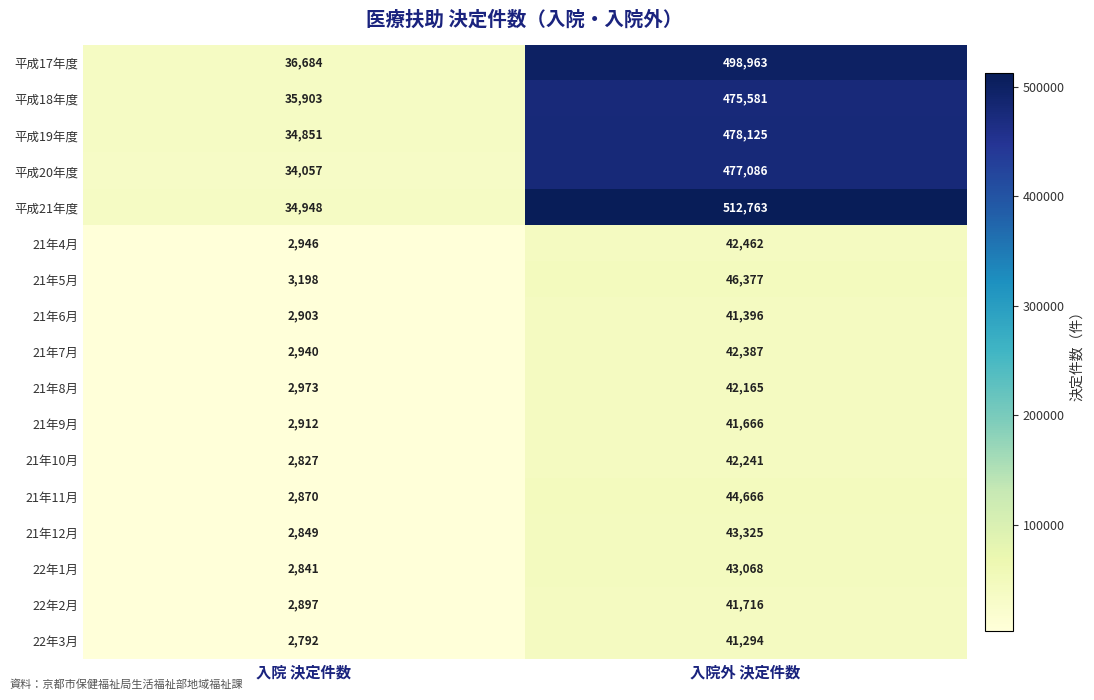

At which label is 22年2月 closest to 22306?

入院 決定件数